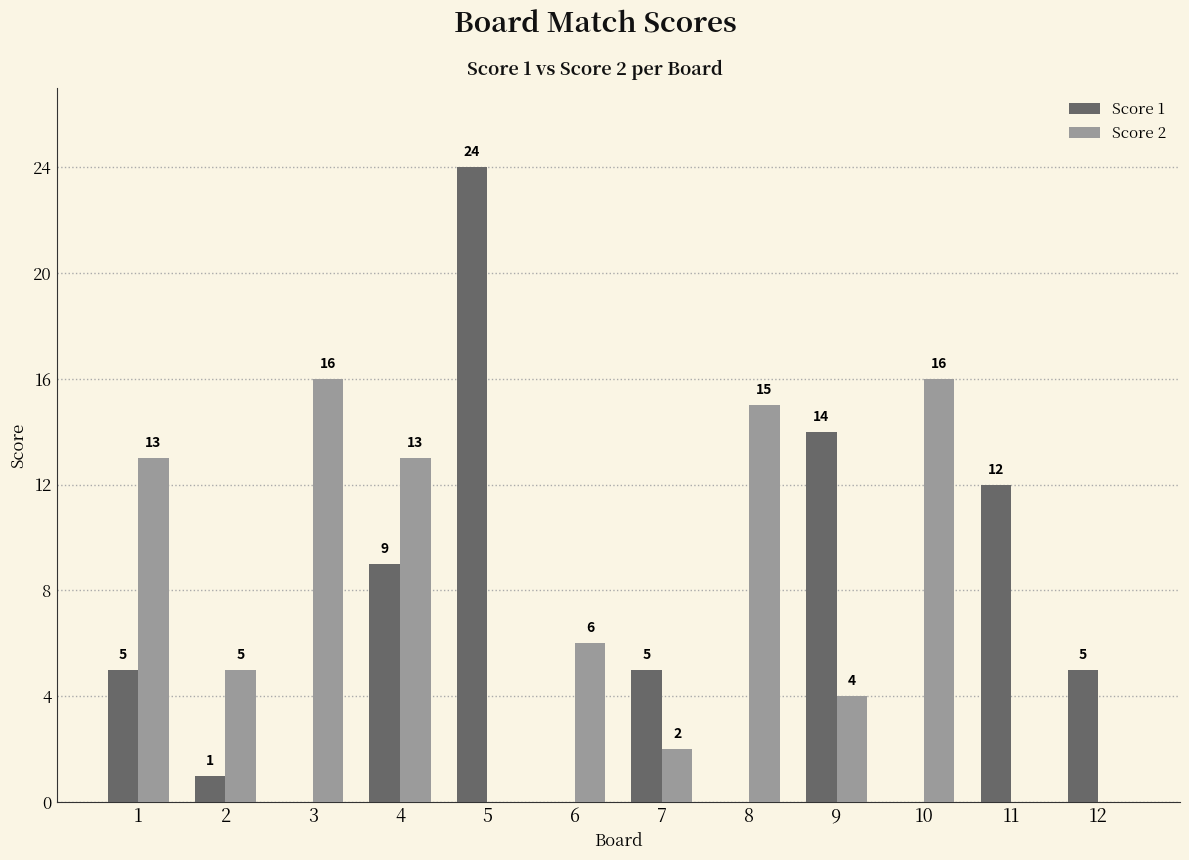

What is the highest value of the Score 2 series?

16